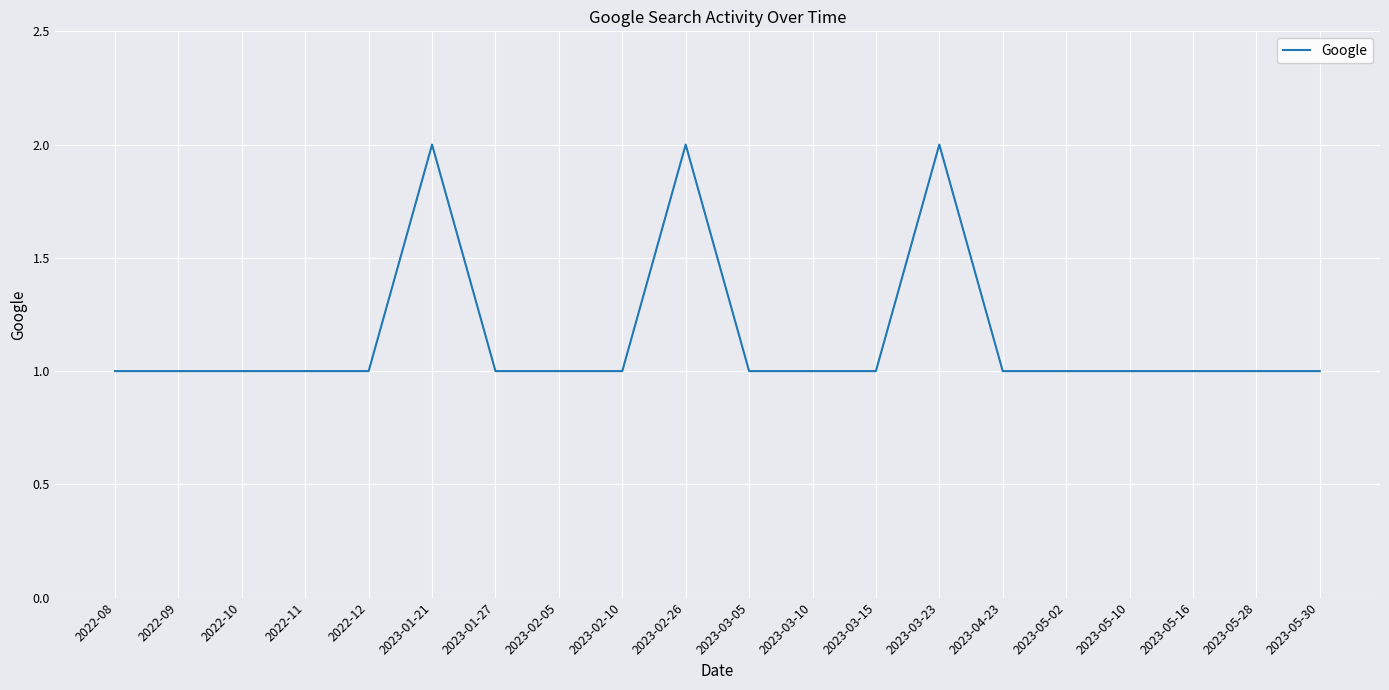

Is it true that the value at 2023-05-28 is 1?

True